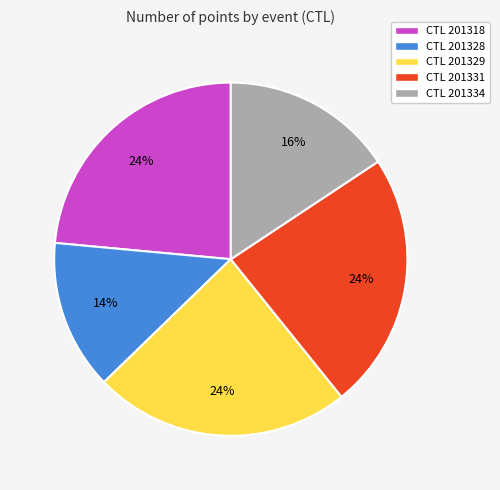

What is the smallest slice in the pie chart?

CTL 201328